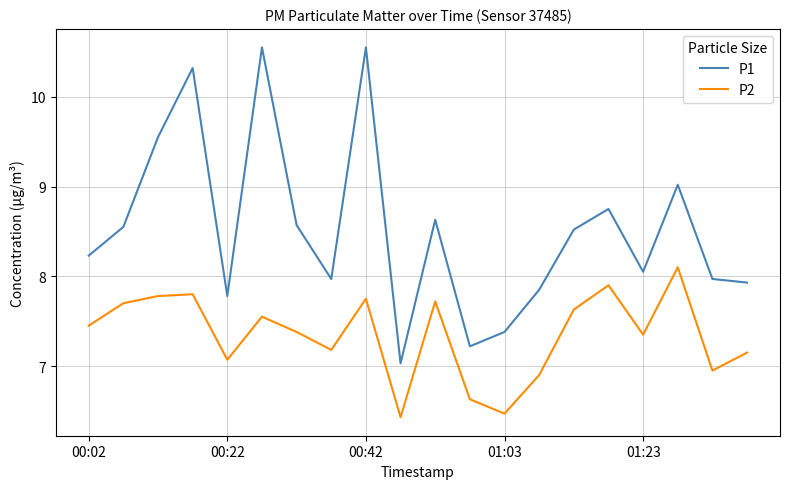

List the series in order of their peak value, highest first.

P1, P2